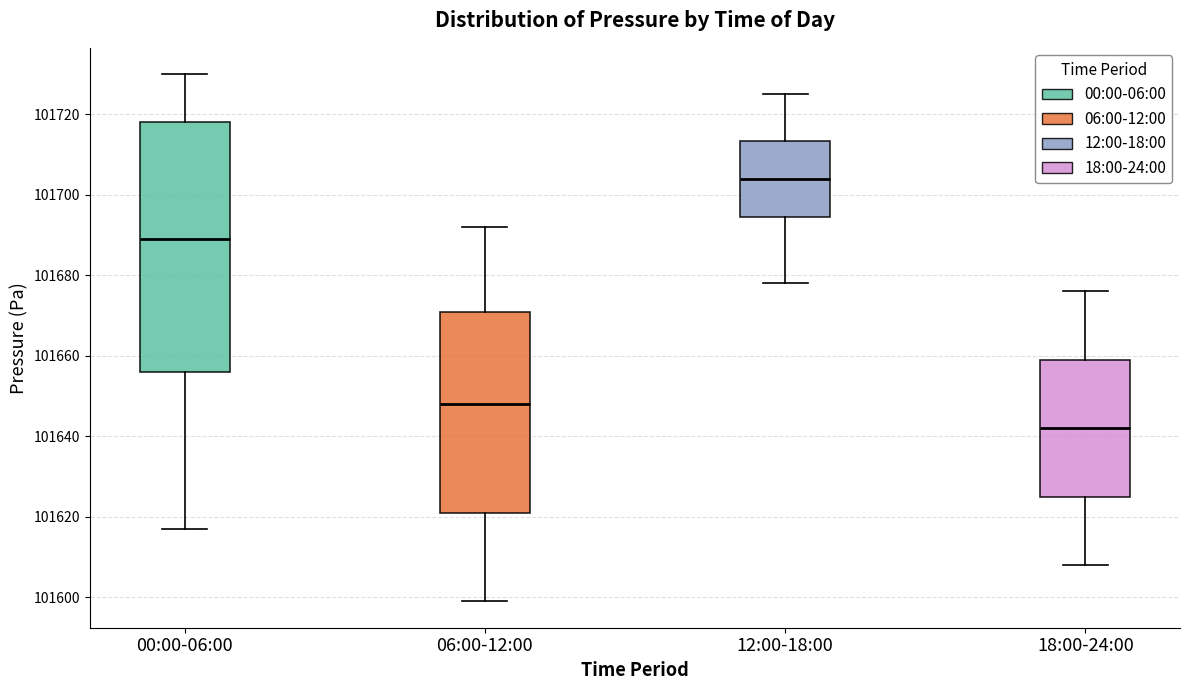

Where is the lower edge of the box for 18:00-24:00 on the y-axis? The values are not printed on the chart, so give them approximately, as read against the axis.

101626